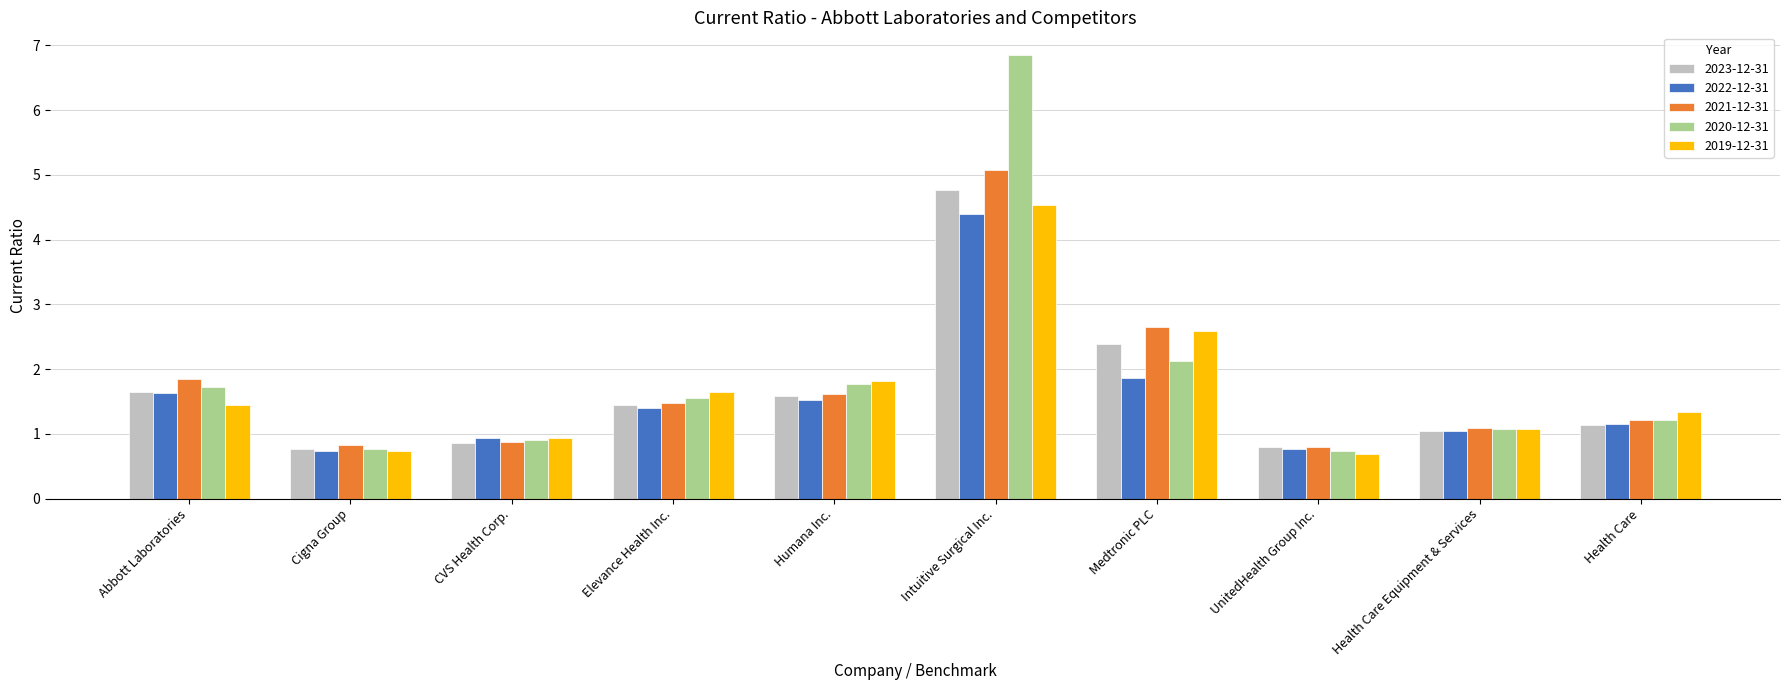

How many data points does each series have?

10